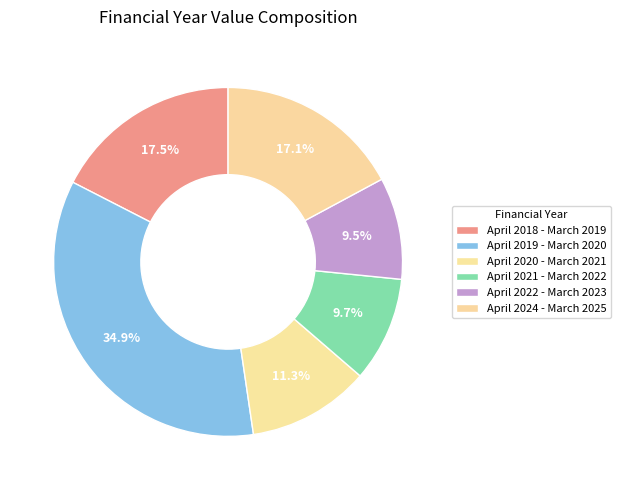

What is the smallest slice in the pie chart?

April 2022 - March 2023